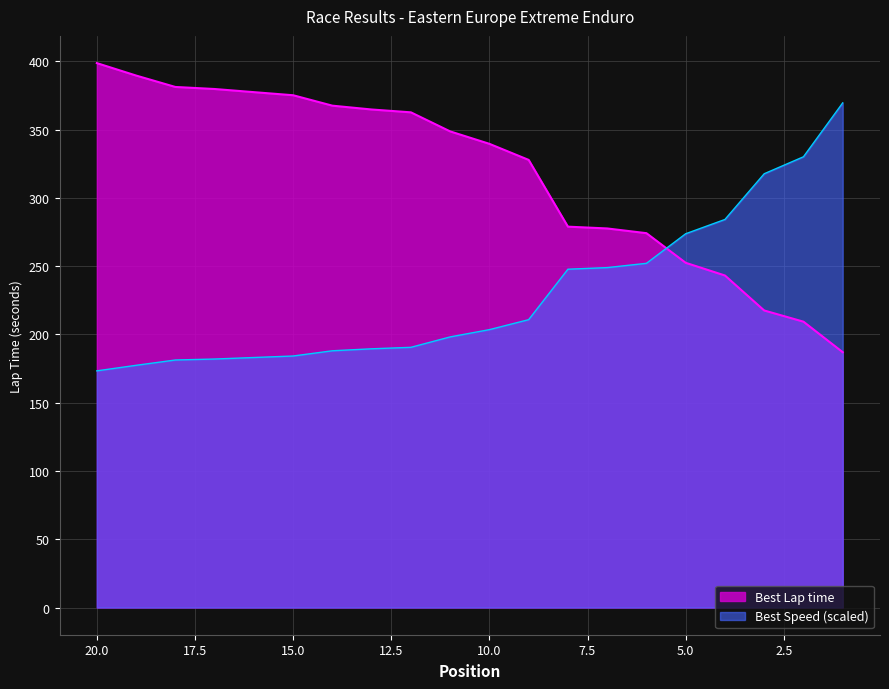

At which label is Total Time closest to 292?

8